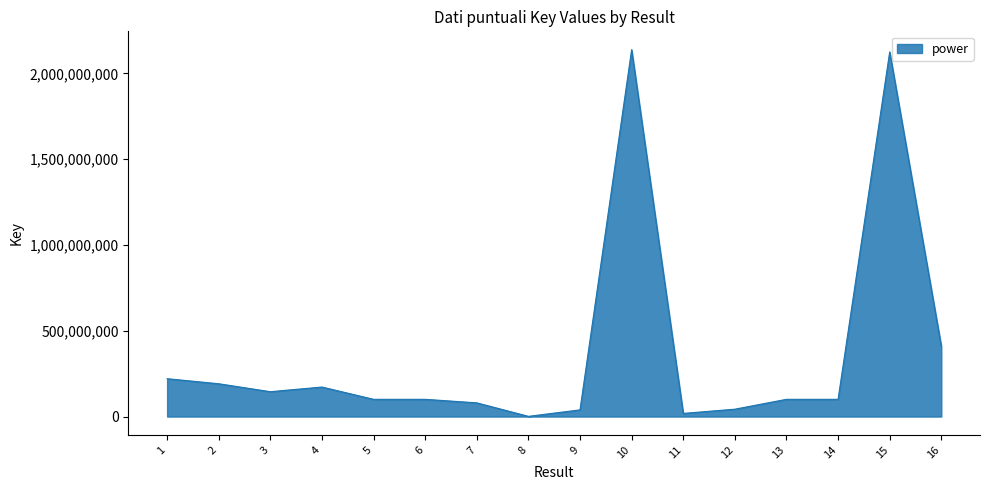

Approximately how many times larger is the value at 14 compared to 1?

0.5